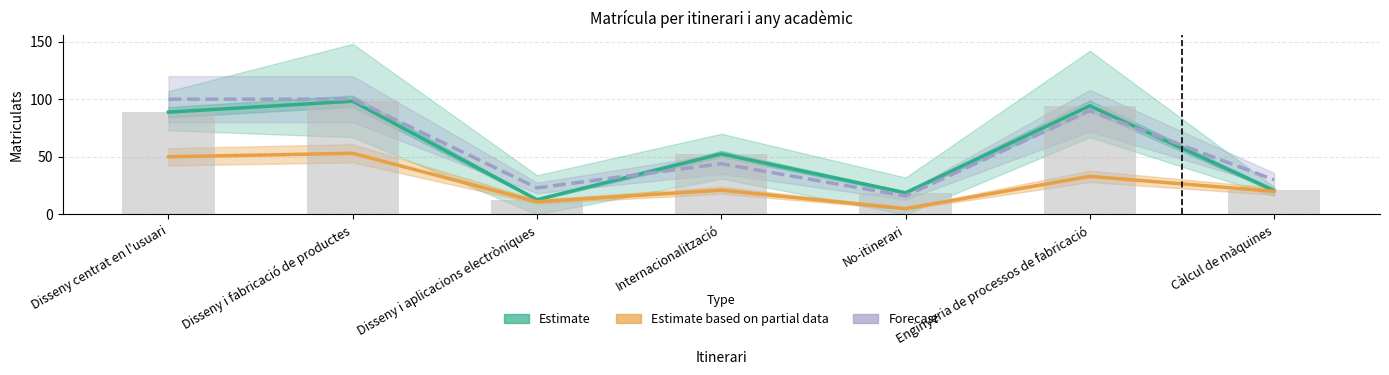

At which label does Estimate based on partial data reach its peak?

Disseny i fabricació de productes